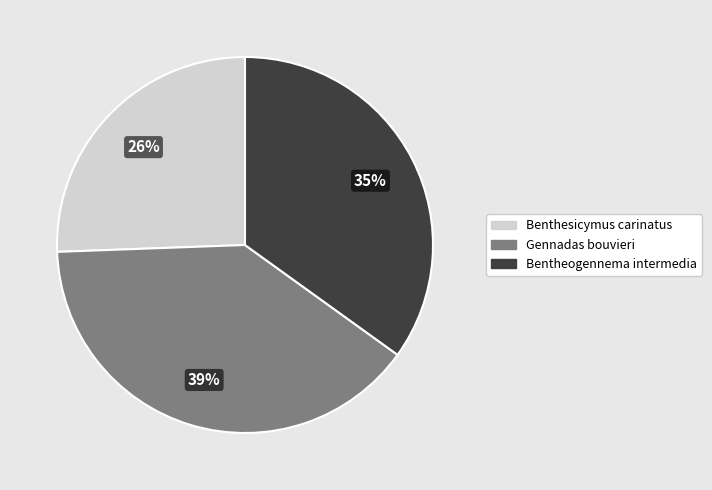

The Benthesicymus carinatus slice represents 11% of the pie. True or false?

False